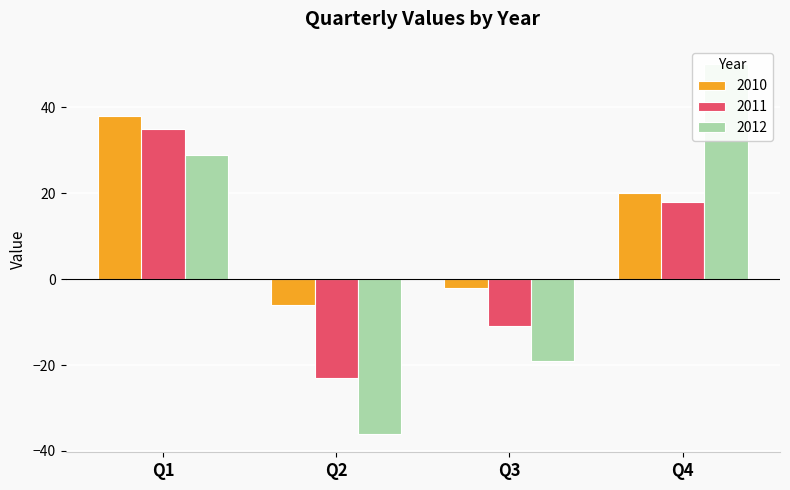

Which has a higher value, Q1 or Q4?

Q1